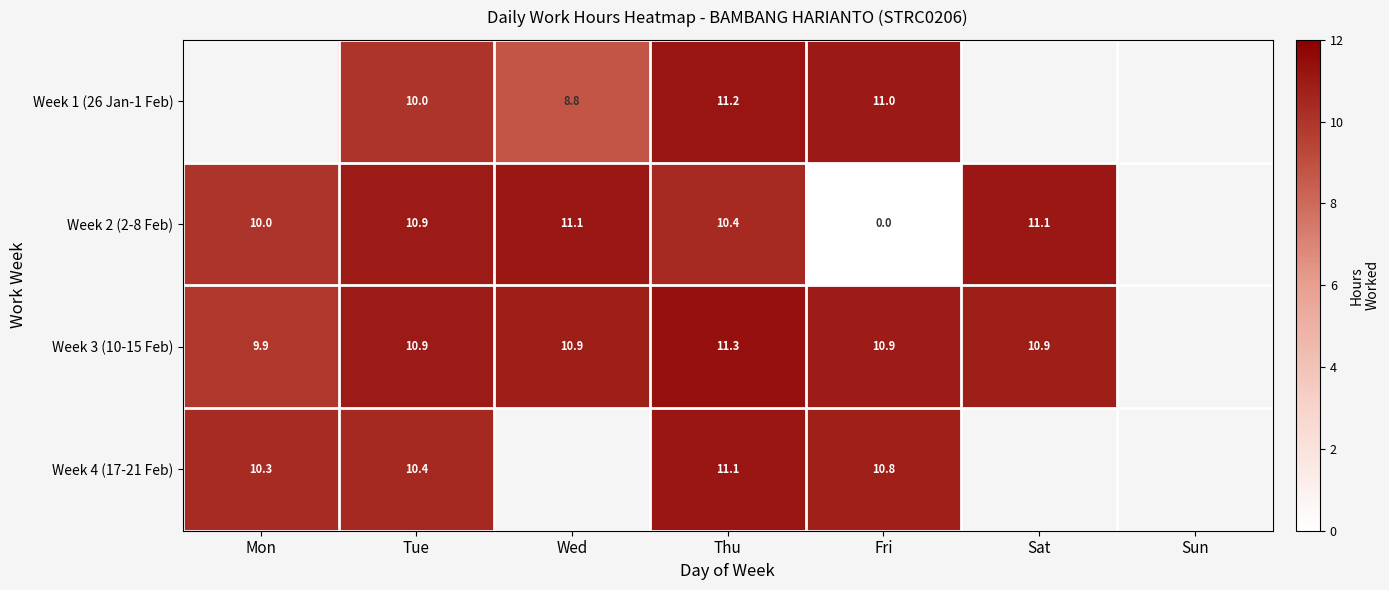

Is the value of Week 1 (26 Jan-1 Feb) at Thu greater than the value of Week 3 (10-15 Feb) at Wed?

Yes